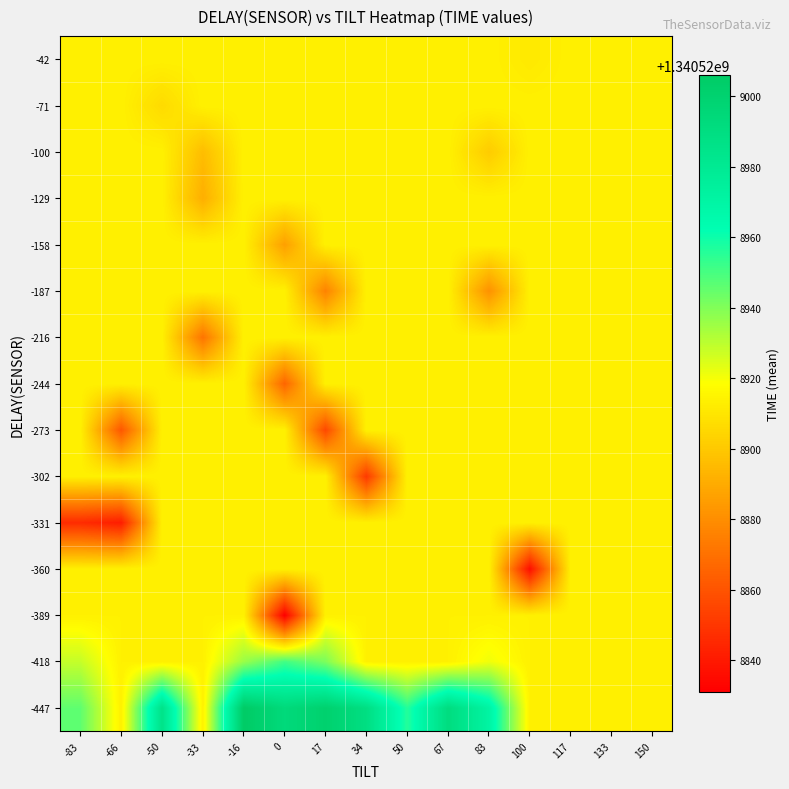

Reading left to right, transcribe all the data shown in this chart.

row_vals: -32768	-383	-367	-345	-322	-301	-278	-261	-239	-217	-195	-173	-156	-133	-112	-89	-67	-50	-28	-408	-412	-410	-412	-411	-434	-431	-435	-433	-435	-434	-437	-434	-438	-456	-459	-457	-460	-458	-461	-459
col_vals: 0	-2	108	-70	-88	40	23	-71	2	-31	10	91	8	-33	-41	80	-42	96	42	82	-91	-88	-20	10	-91	6	53	-48	-4	83	40	158	30	70	-19	15	39	-47	-23	4
time_vals: 1340528825	1340528831	1340528836	1340528841	1340528846	1340528851	1340528856	1340528861	1340528866	1340528871	1340528876	1340528881	1340528886	1340528891	1340528896	1340528901	1340528906	1340528911	1340528916	1340528921	1340528926	1340528931	1340528936	1340528941	1340528946	1340528951	1340528956	1340528961	1340528966	1340528971	1340528976	1340528981	1340528986	1340528991	1340528996	1340529001	1340529006	1340529011	1340529016	1340529021